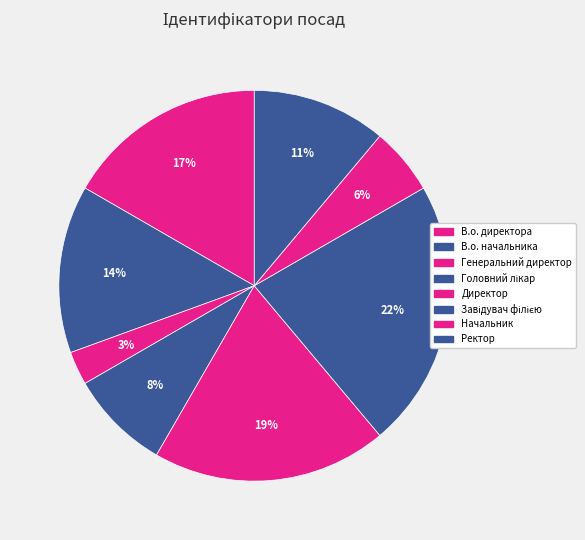

What is the change in value from Генеральний директор to Начальник?

+1